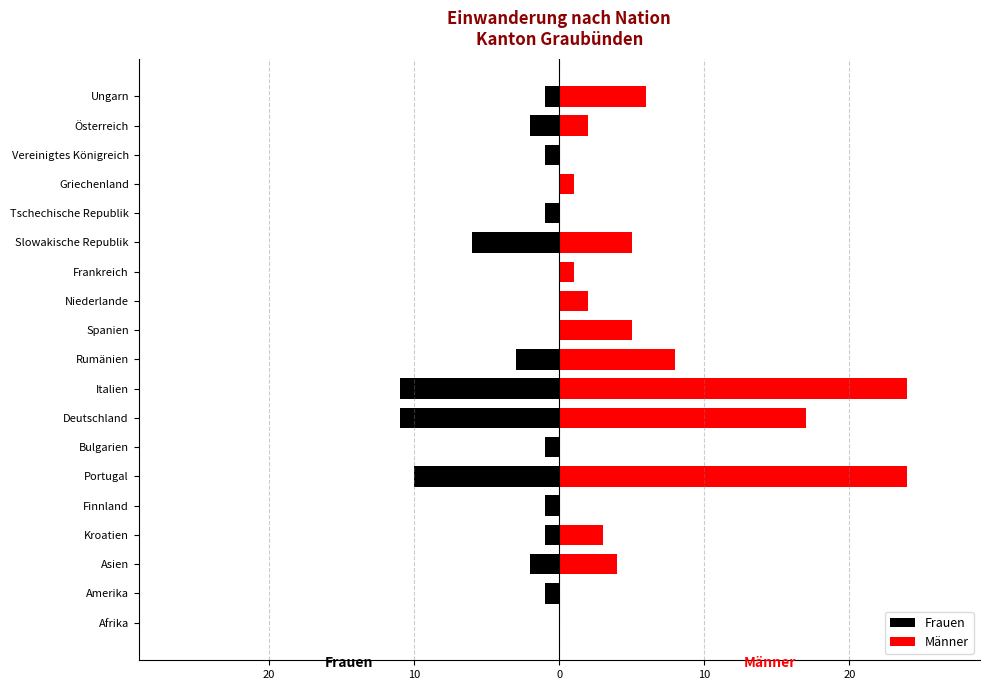

How many values in Frauen are below zero?

14